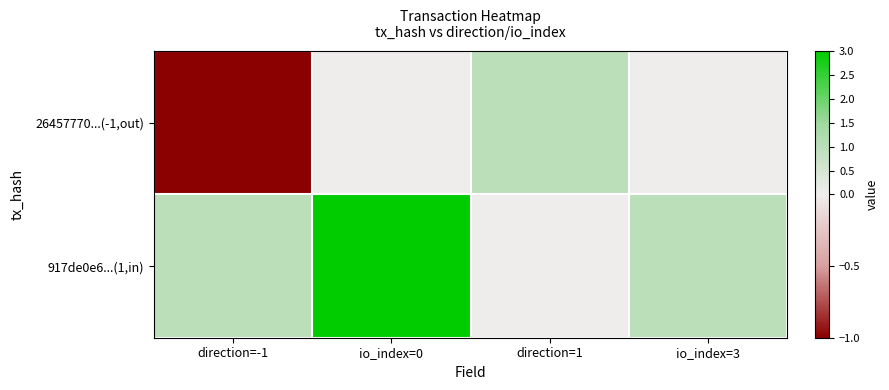

What is the greatest value displayed?

3